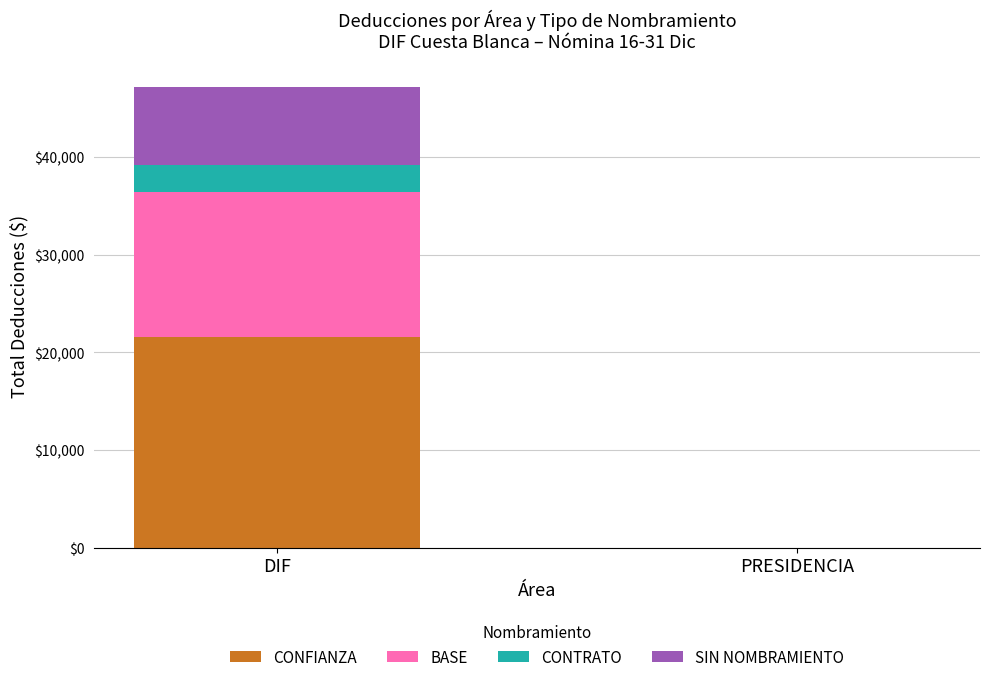

What is the total value across all series at DIF?

47154.2